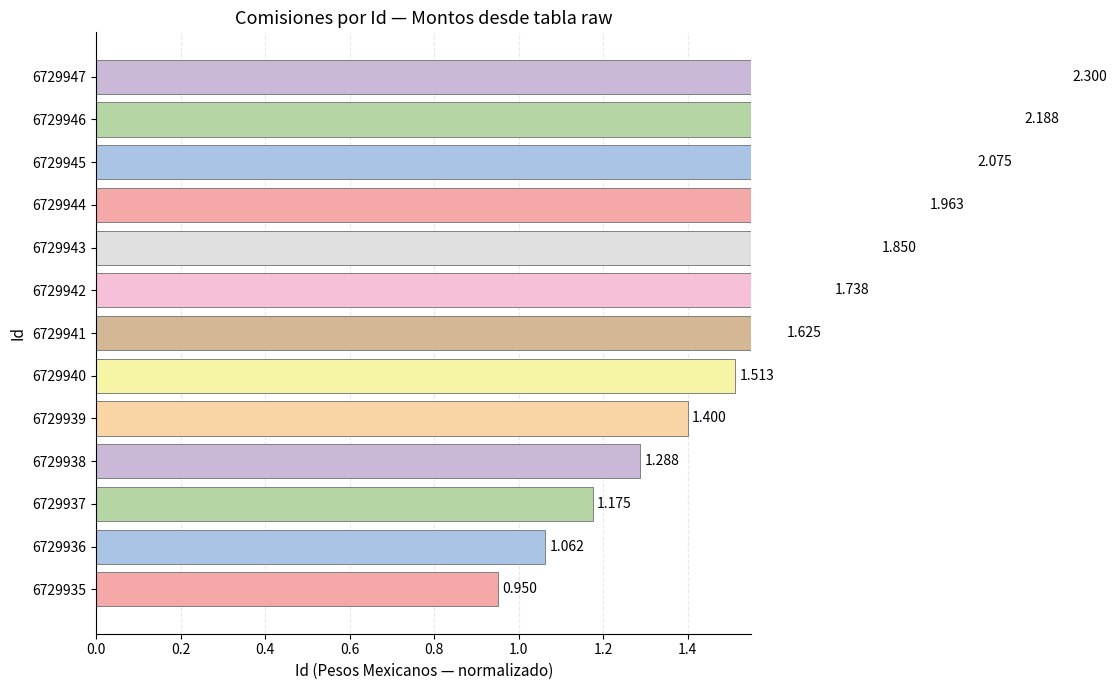

Between 6729943 and 6729947, which is larger?

6729947